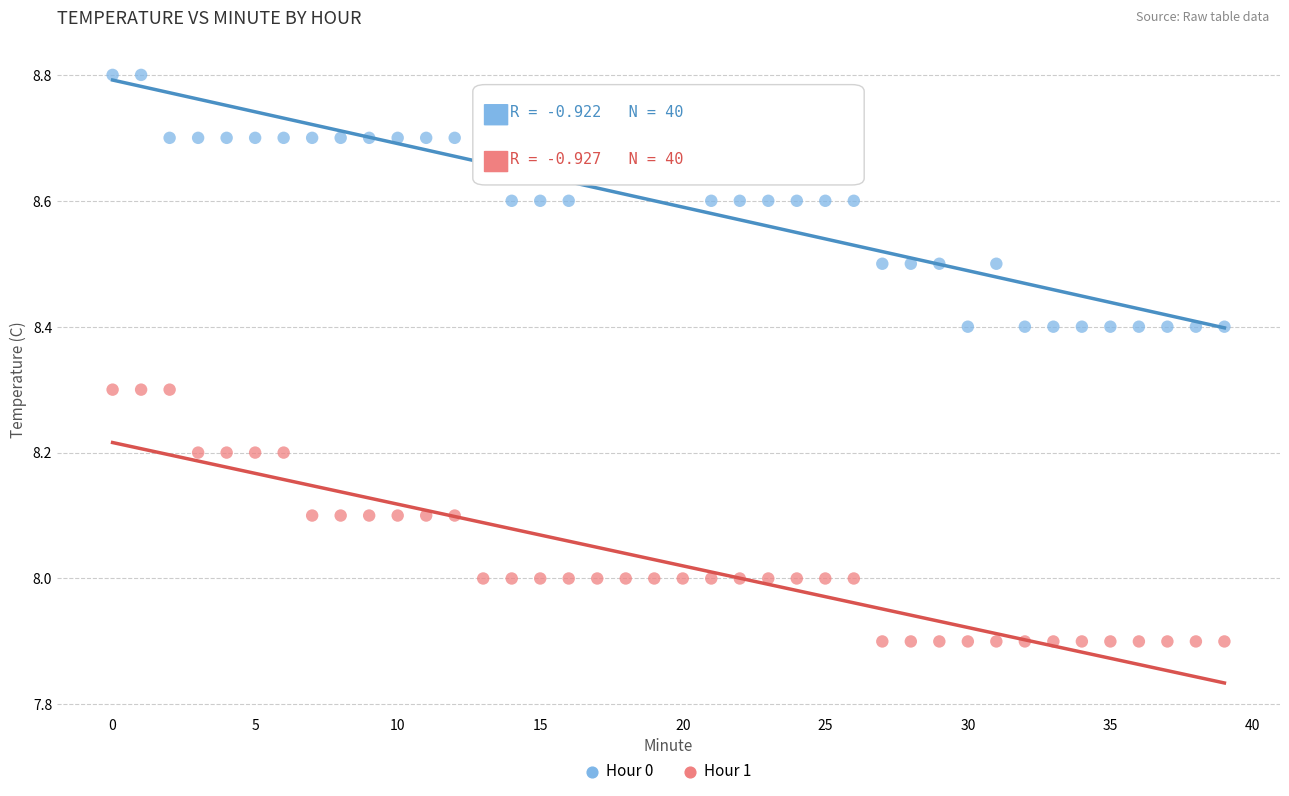

Which series contains the highest Y value?

Hour 0